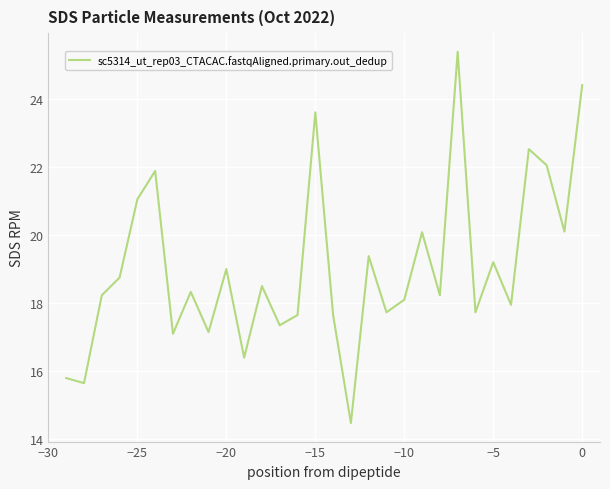

What is the greatest value displayed?

25.4